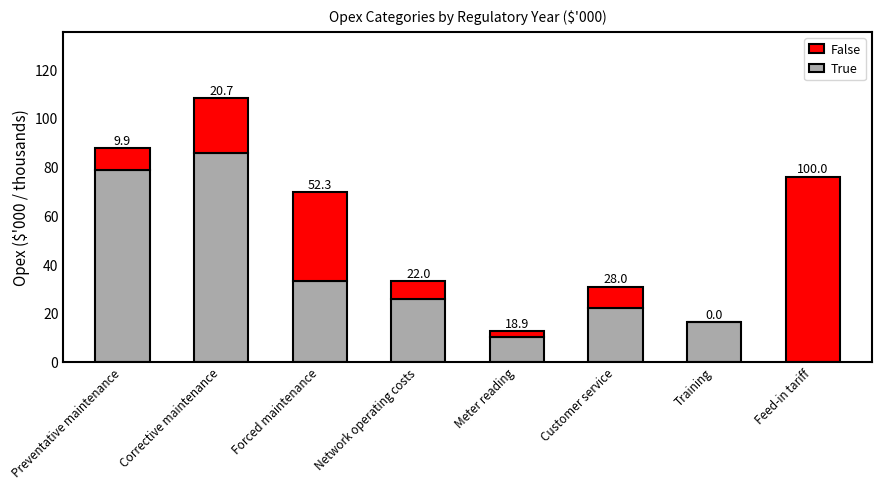

Rank the series at Customer service from highest to lowest value.

True, False